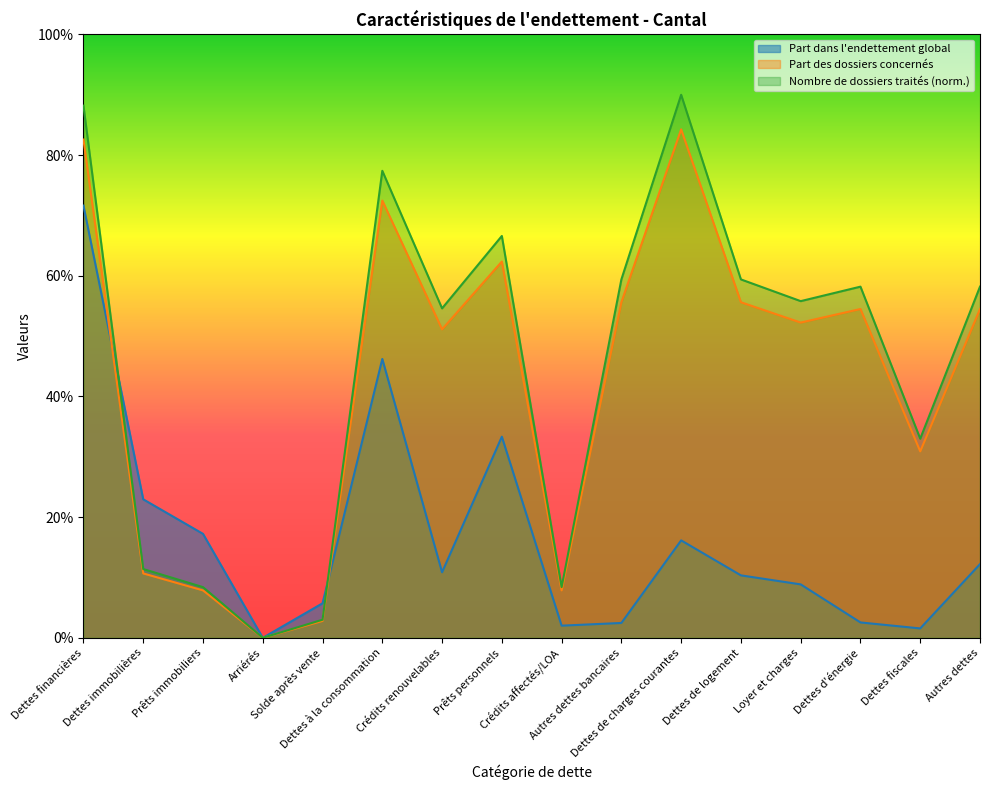

What is the sum of the Part des dossiers concernés values at Prêts immobiliers and Autres dettes?

62.4